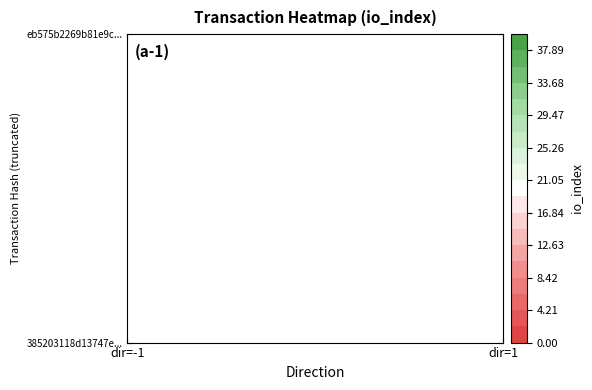

Reading right to left, transcribe all the data shown in this chart.

385203118d13747e480956370a2b9ae50c36492: 0	-1
eb575b2269b81e9c75a15ab190c753b23f05de8: 40	1